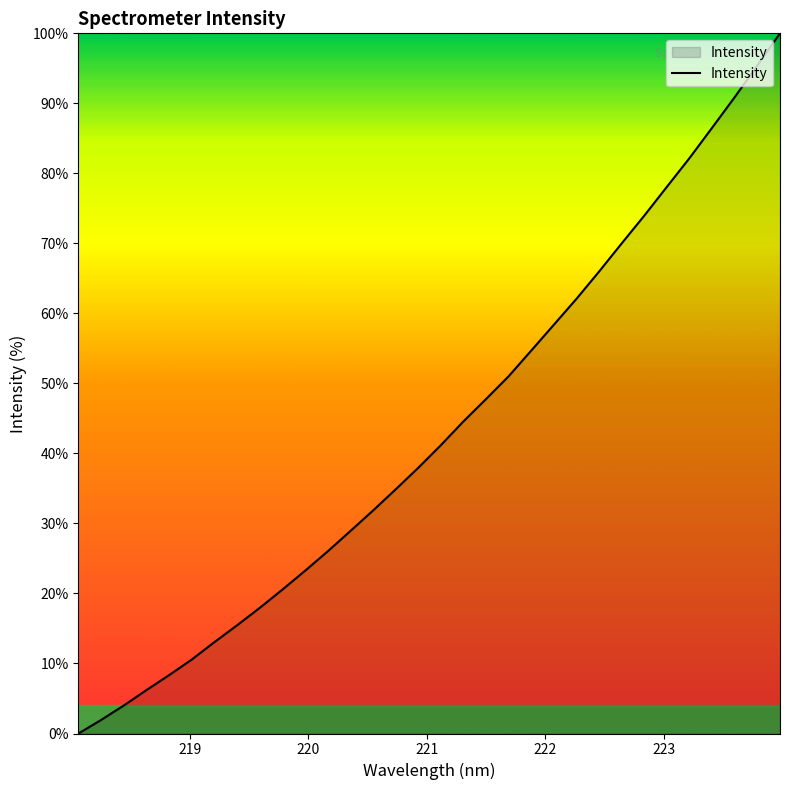

What is the maximum value shown in the chart?

100.0